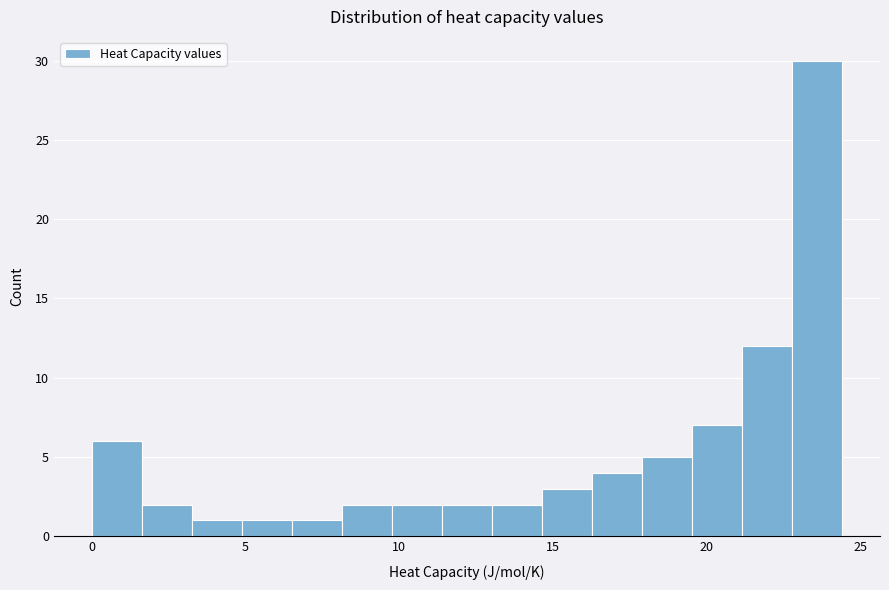

Around what value on the x-axis is the tallest bar? Give the approximate position of its centre, as read against the axis.

23.5